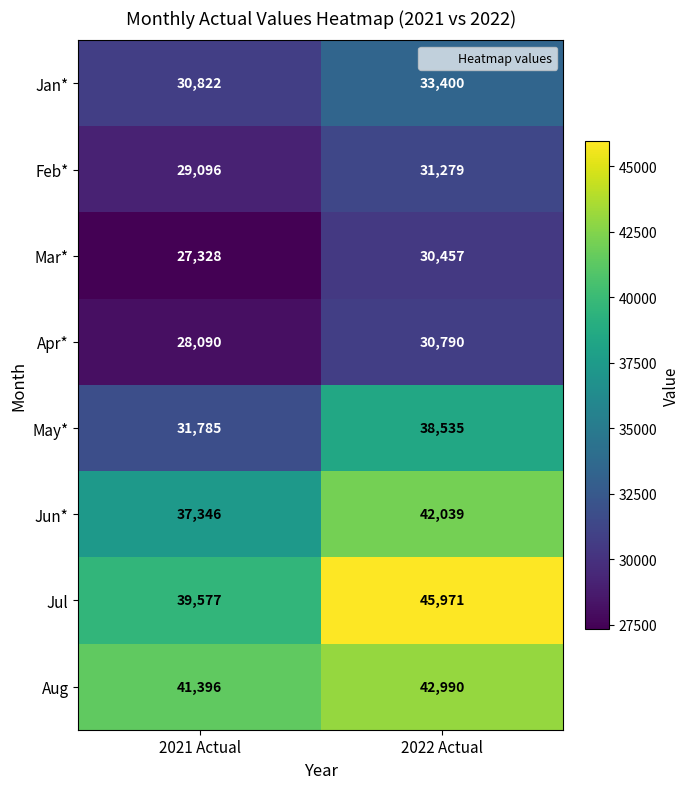

What is the sum of the Feb* values at 2022 Actual and 2021 Actual?

60375